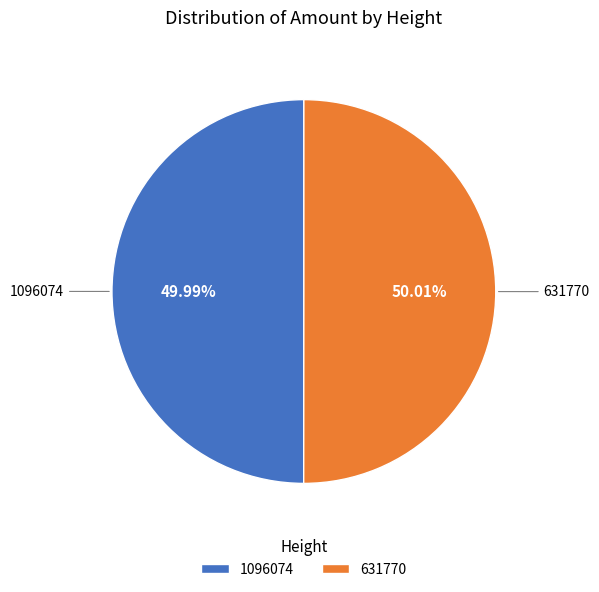

True or false: 1096074 accounts for 50% of the total.

True